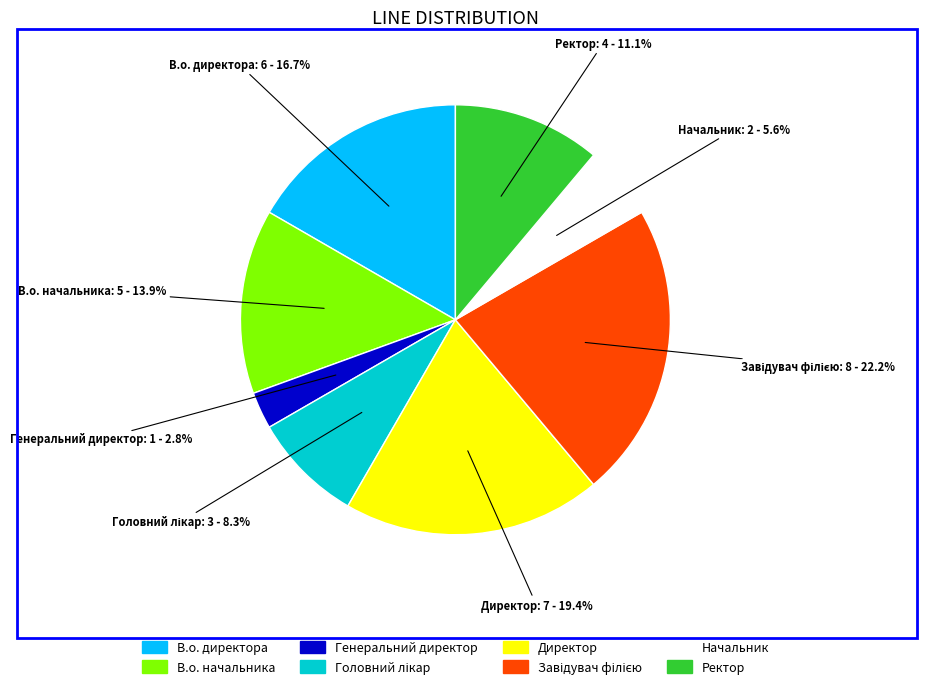

Is there a majority slice in this chart?

No